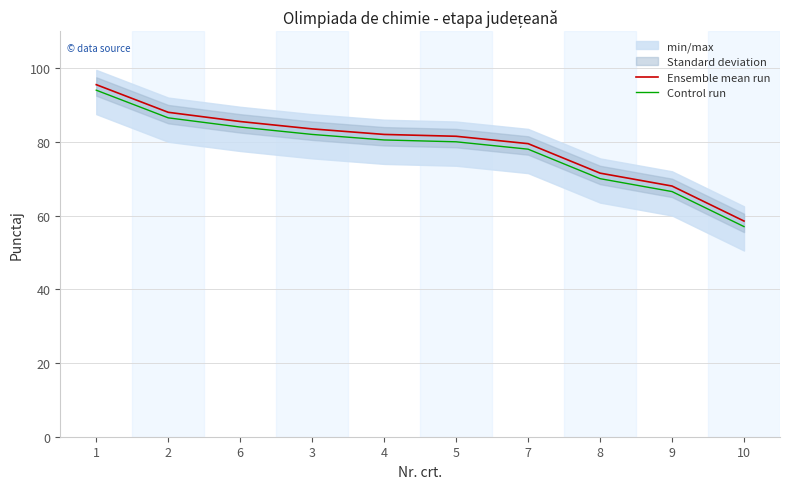

True or false: Control run has a value of 66.5 at 9.

True